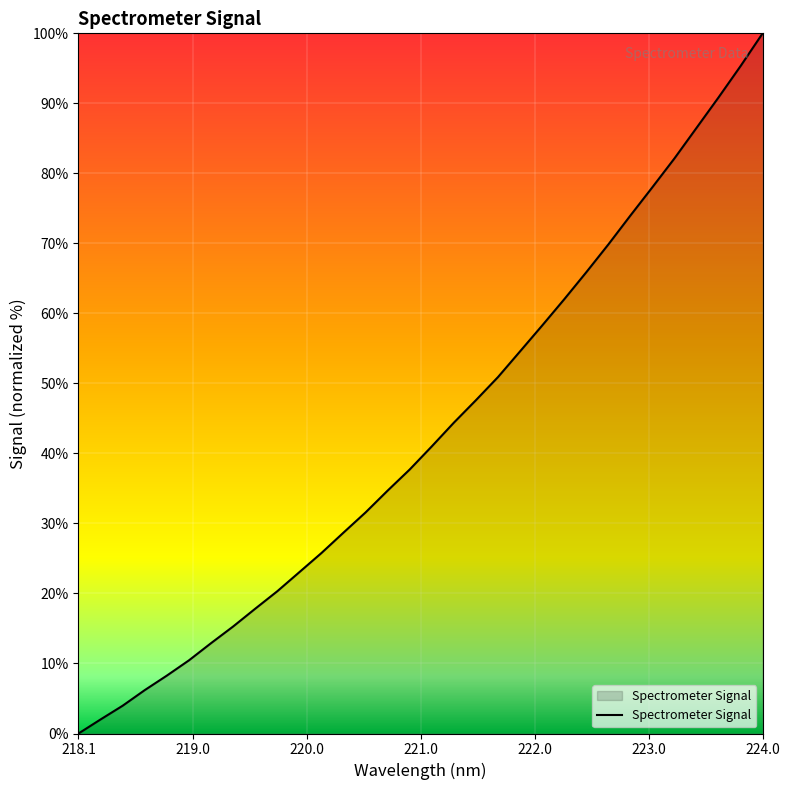

What is the difference between the maximum and minimum values?

100.0